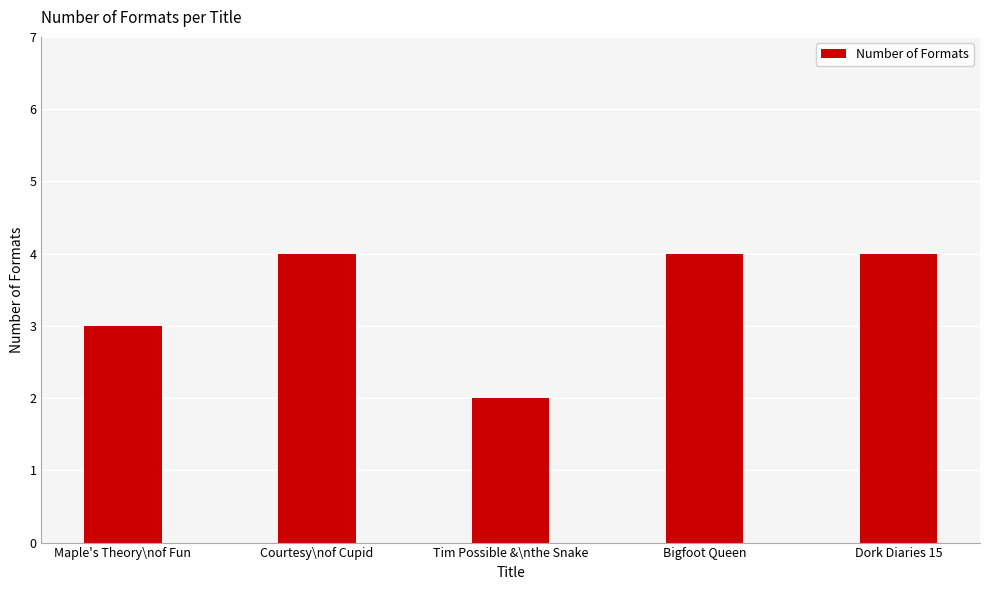

Approximately how many times larger is the value at Courtesy\nof Cupid compared to Maple's Theory\nof Fun?

1.3